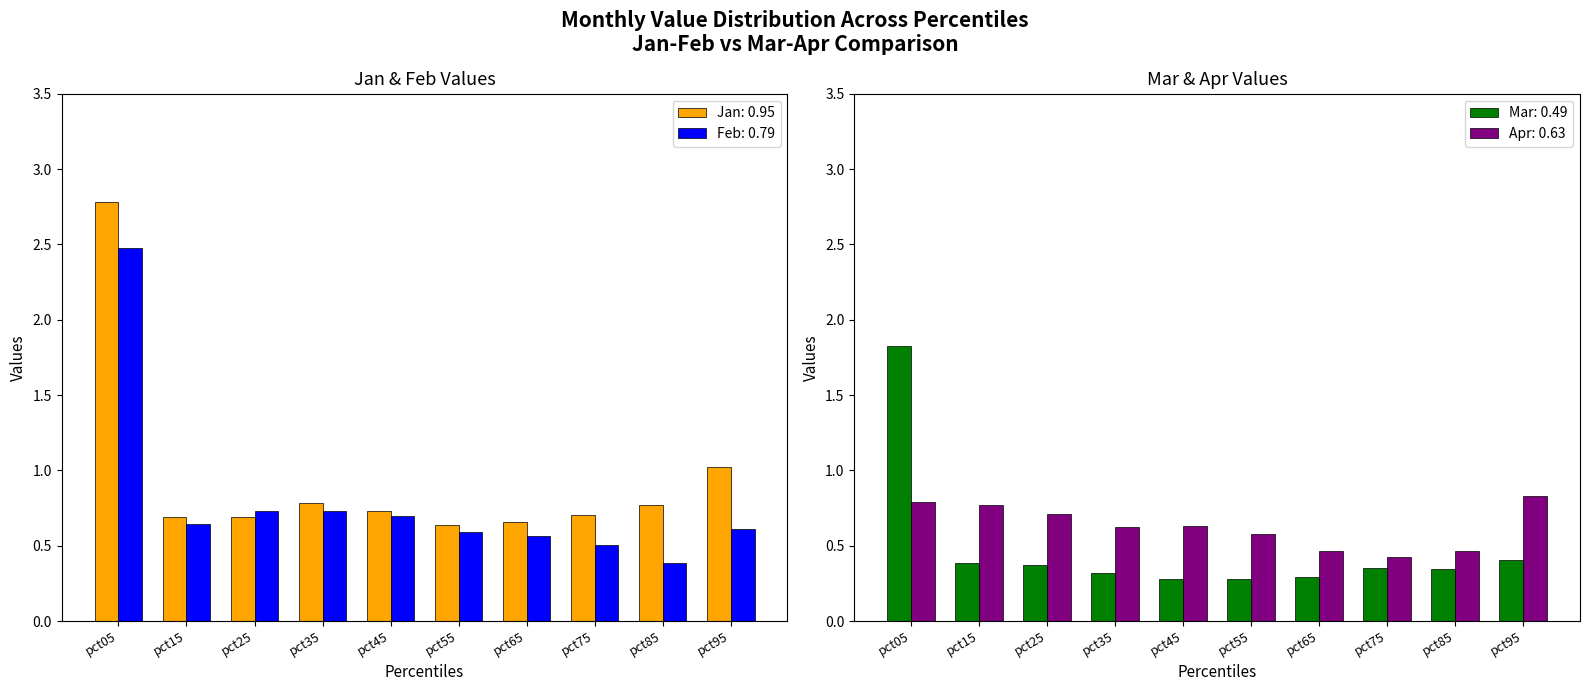

What is the difference between the maximum and second lowest values in the Jan series?

2.1